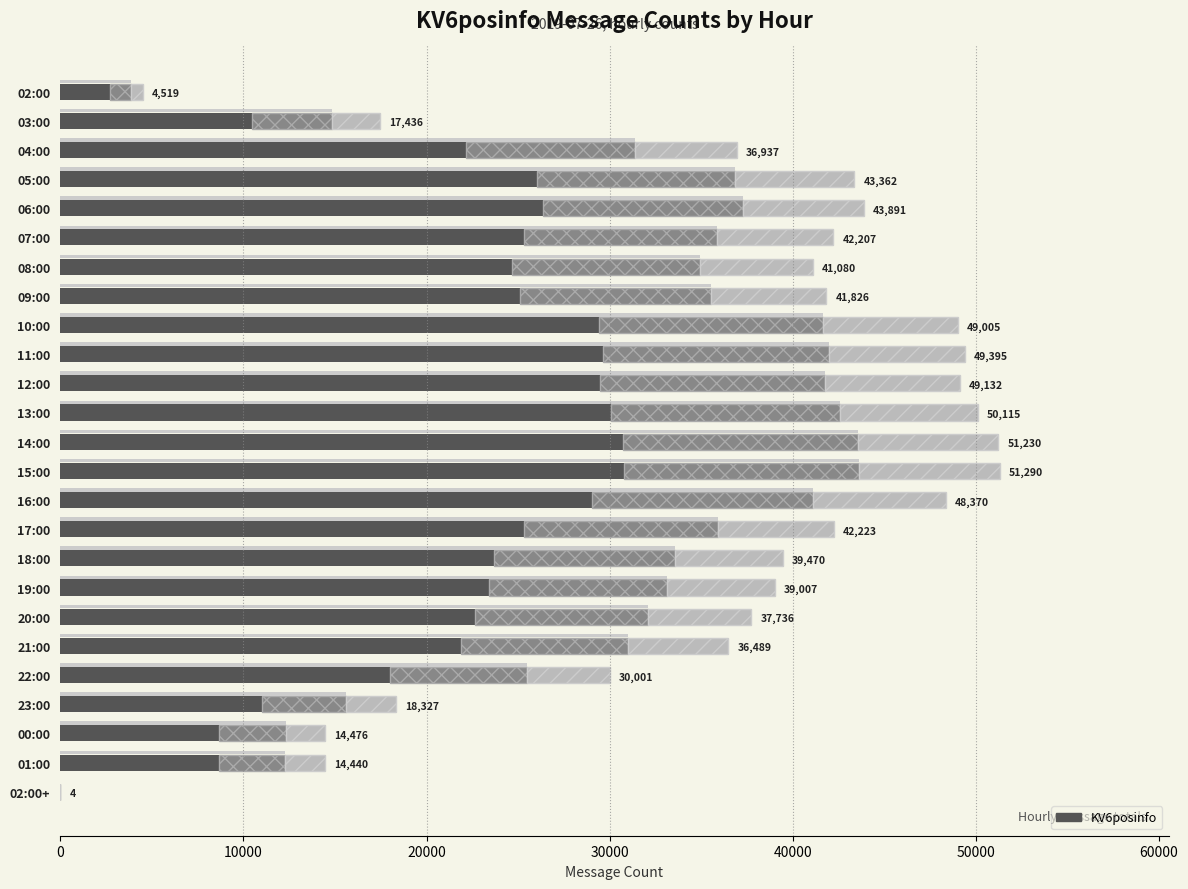

Which has a higher value, 09:00 or 19:00?

09:00